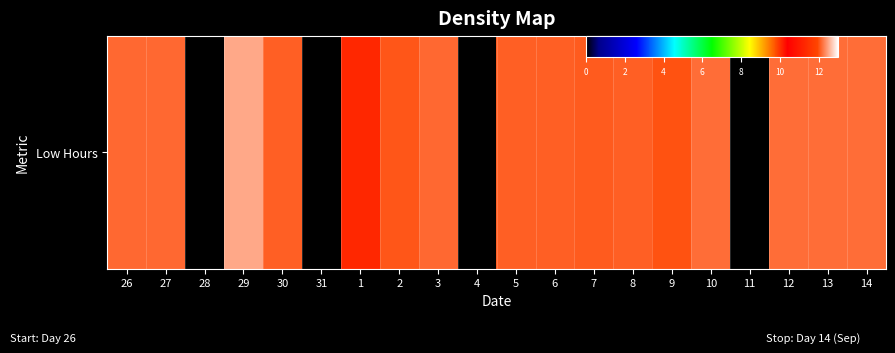

What is the difference between the maximum and minimum values?

12.5